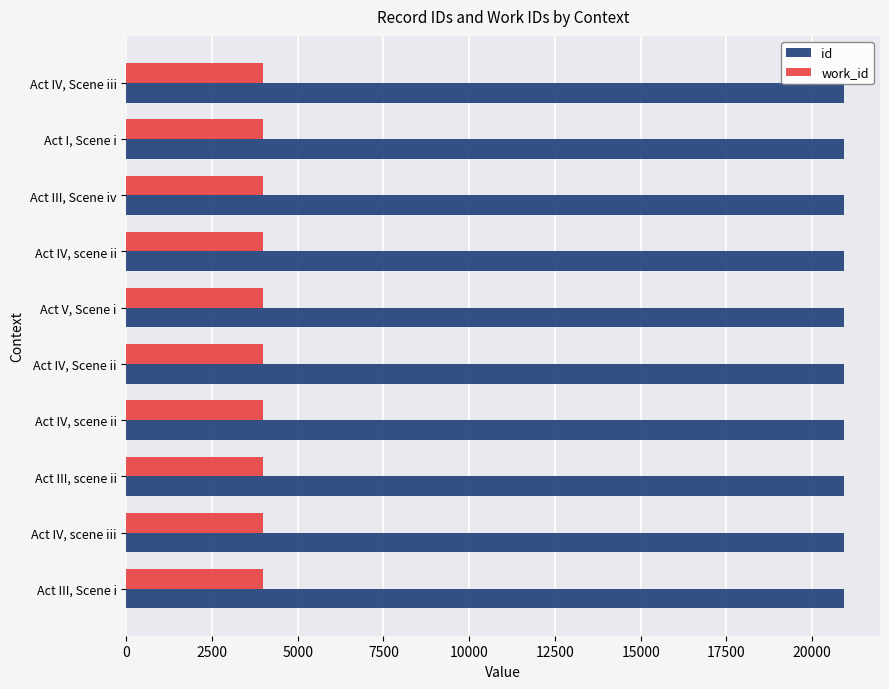

Which series has the widest spread of values?

id